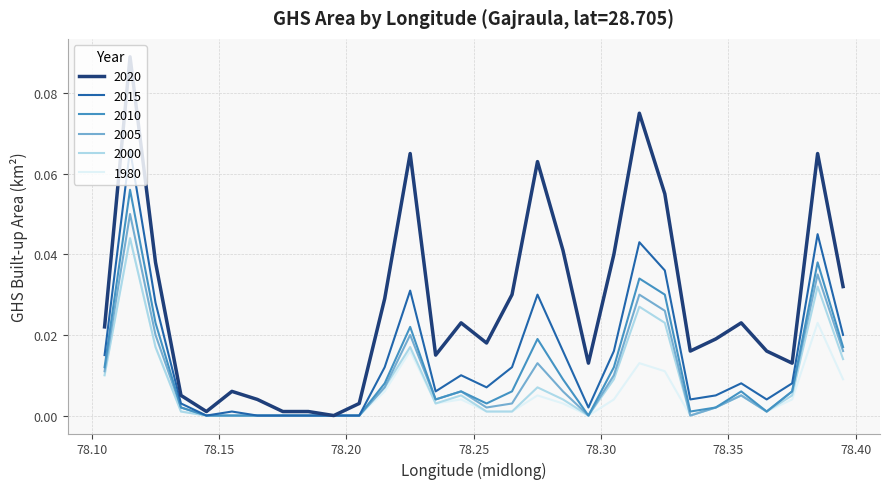

Which series has the largest total across all categories?

2020